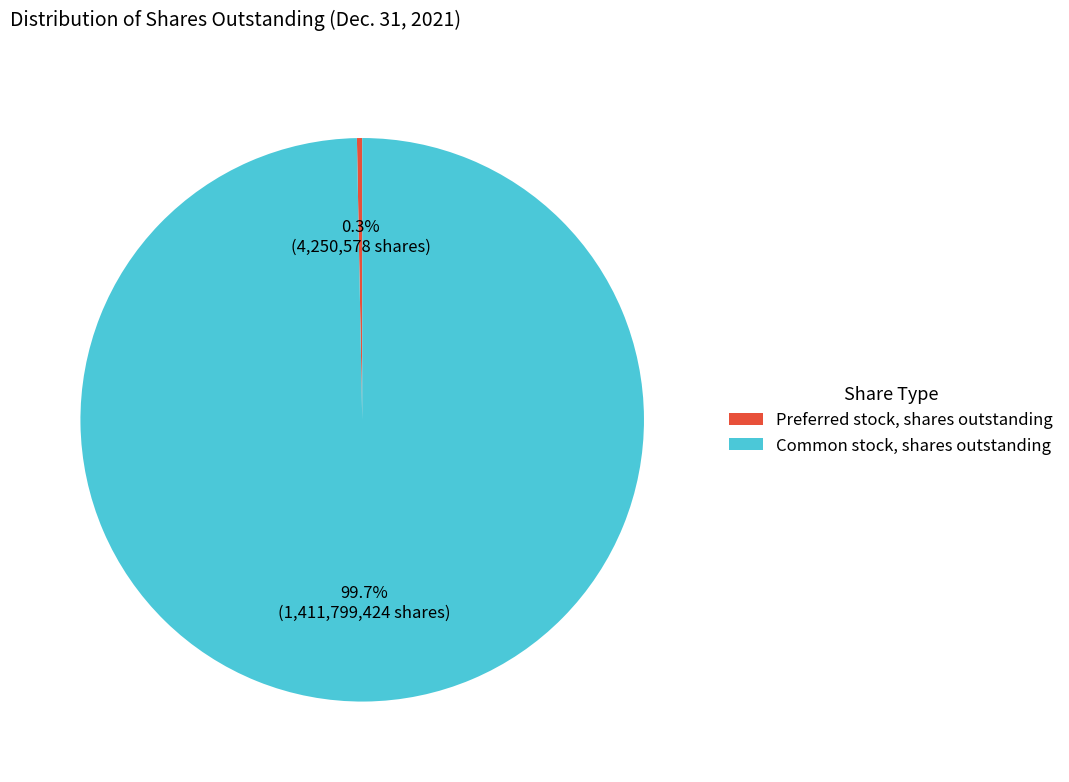

Rank the categories by value from lowest to highest.

Preferred stock, shares outstanding, Common stock, shares outstanding